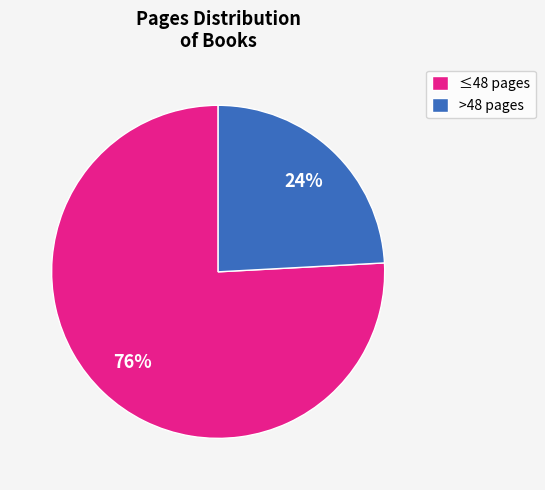

What is the ratio of the value at >48 pages to the value at ≤48 pages?

0.3